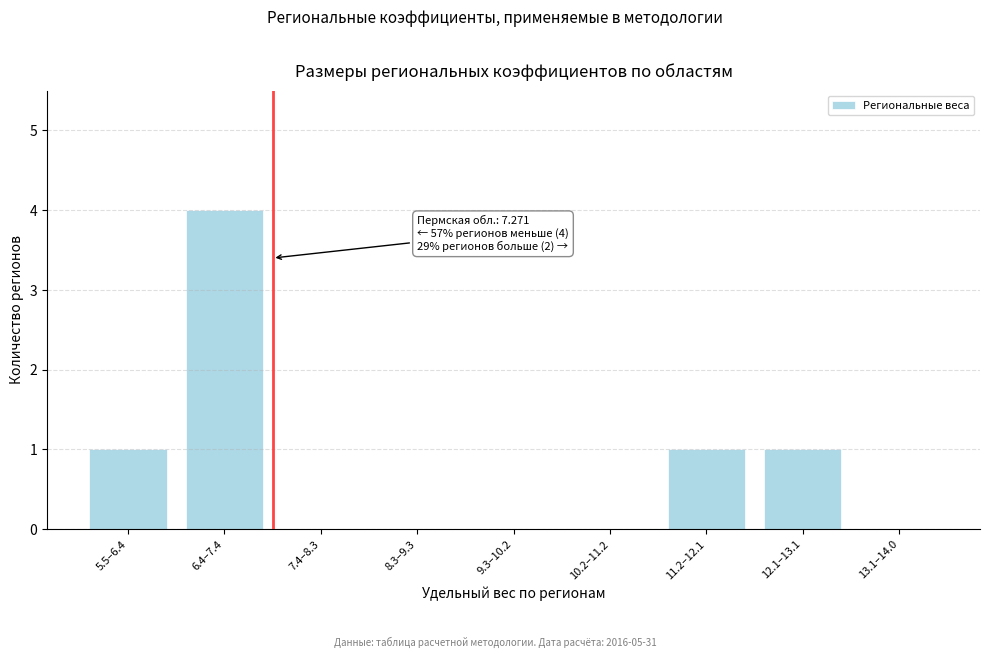

Reading right to left, transcribe all the data shown in this chart.

13.1–14.0=0	12.1–13.1=1	11.2–12.1=1	10.2–11.2=0	9.3–10.2=0	8.3–9.3=0	7.4–8.3=0	6.4–7.4=4	5.5–6.4=1